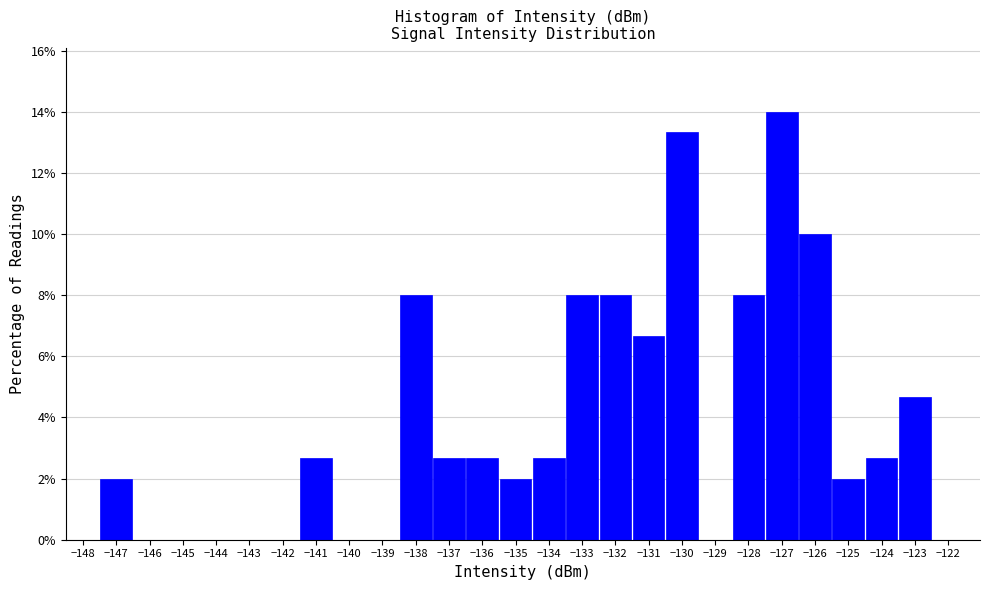

Reading left to right, list every bar in this chart as the range it spans on the x-axis followed by its height. The values are not printed on the chart, so give them approximately, as read against the axis.

-147.5 to -146.5: 2.0
-146.5 to -145.5: 0
-145.5 to -144.5: 0
-144.5 to -143.5: 0
-143.5 to -142.5: 0
-142.5 to -141.5: 0
-141.5 to -140.5: 2.6
-140.5 to -139.5: 0
-139.5 to -138.5: 0
-138.5 to -137.5: 8.0
-137.5 to -136.5: 2.6
-136.5 to -135.5: 2.6
-135.5 to -134.5: 2.0
-134.5 to -133.5: 2.6
-133.5 to -132.5: 8.0
-132.5 to -131.5: 8.0
-131.5 to -130.5: 6.6
-130.5 to -129.5: 13.4
-129.5 to -128.5: 0
-128.5 to -127.5: 8.0
-127.5 to -126.5: 14.0
-126.5 to -125.5: 10.0
-125.5 to -124.5: 2.0
-124.5 to -123.5: 2.6
-123.5 to -122.5: 4.6